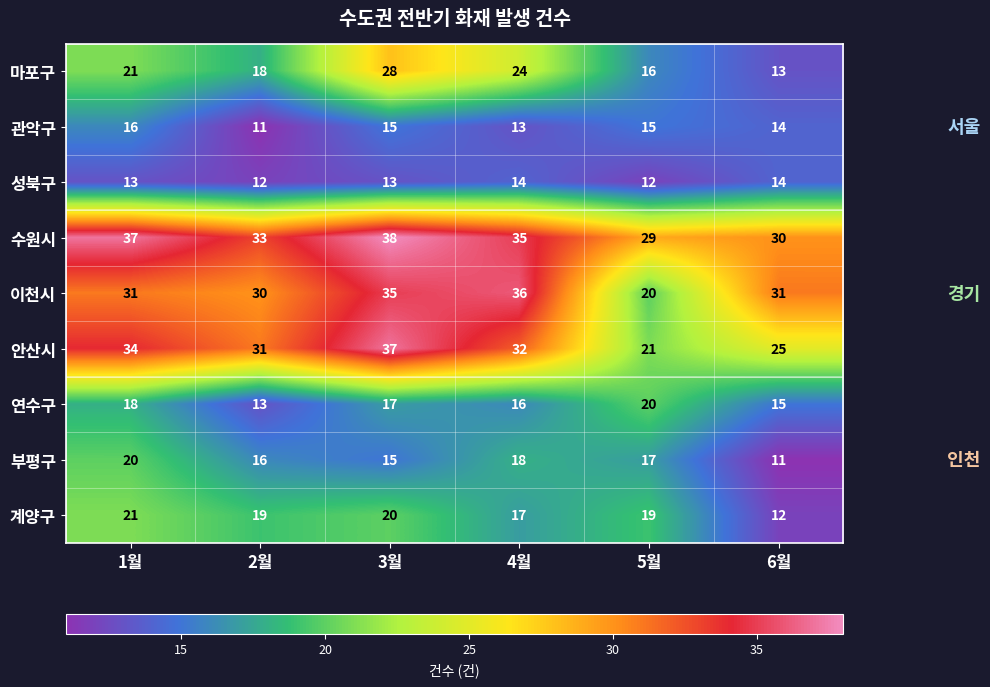

At which category does the chart reach its peak across all series?

3월